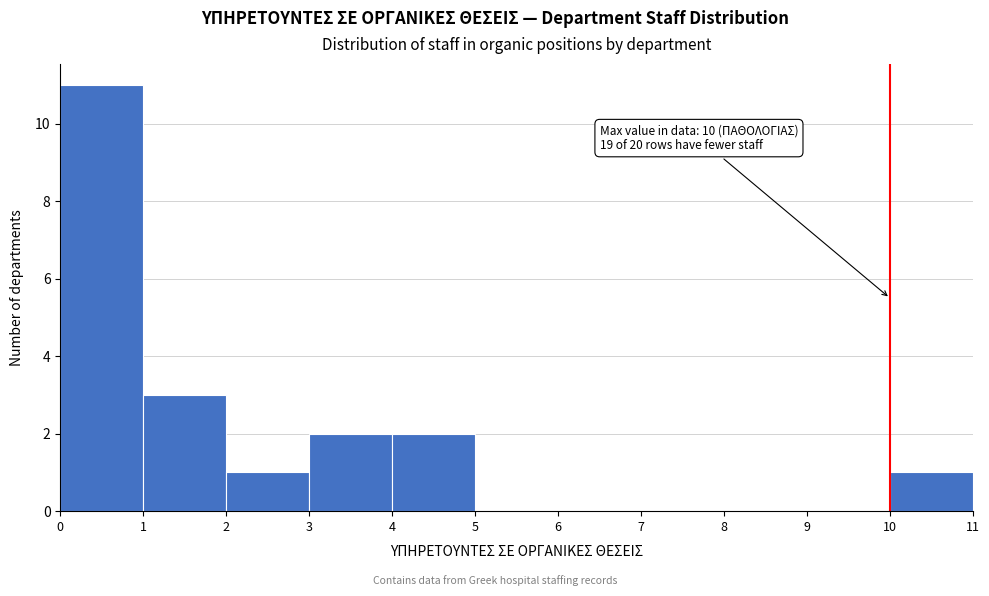

Over which range of the x-axis is the bar tallest?

0 to 1